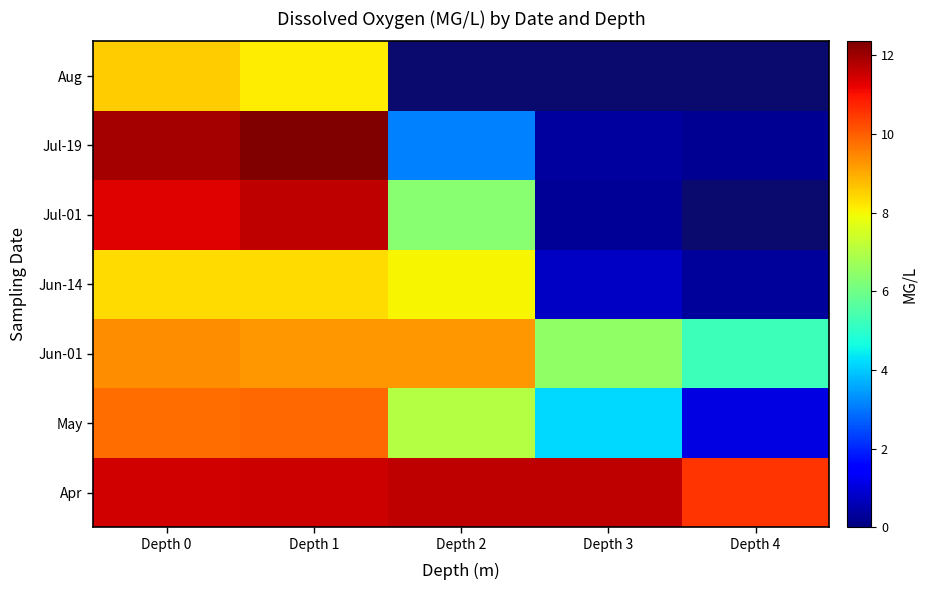

What is the minimum value shown in the chart?

0.2